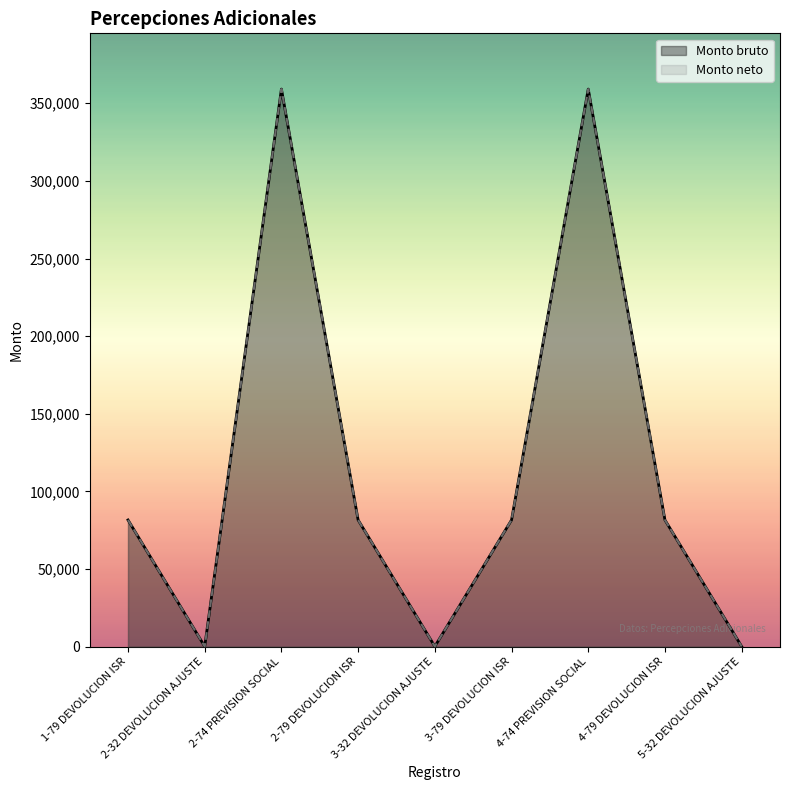

True or false: Monto neto has a value of 81565.0 at 4-79 DEVOLUCION ISR.

True